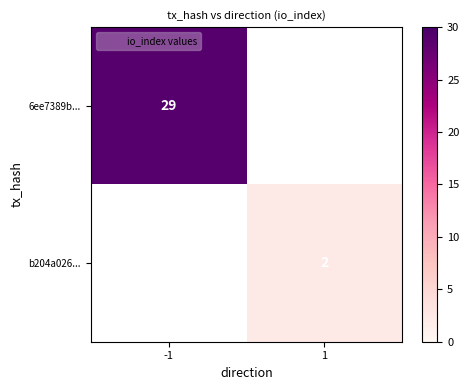

True or false: b204a026... has a value of 0 at 1.

False